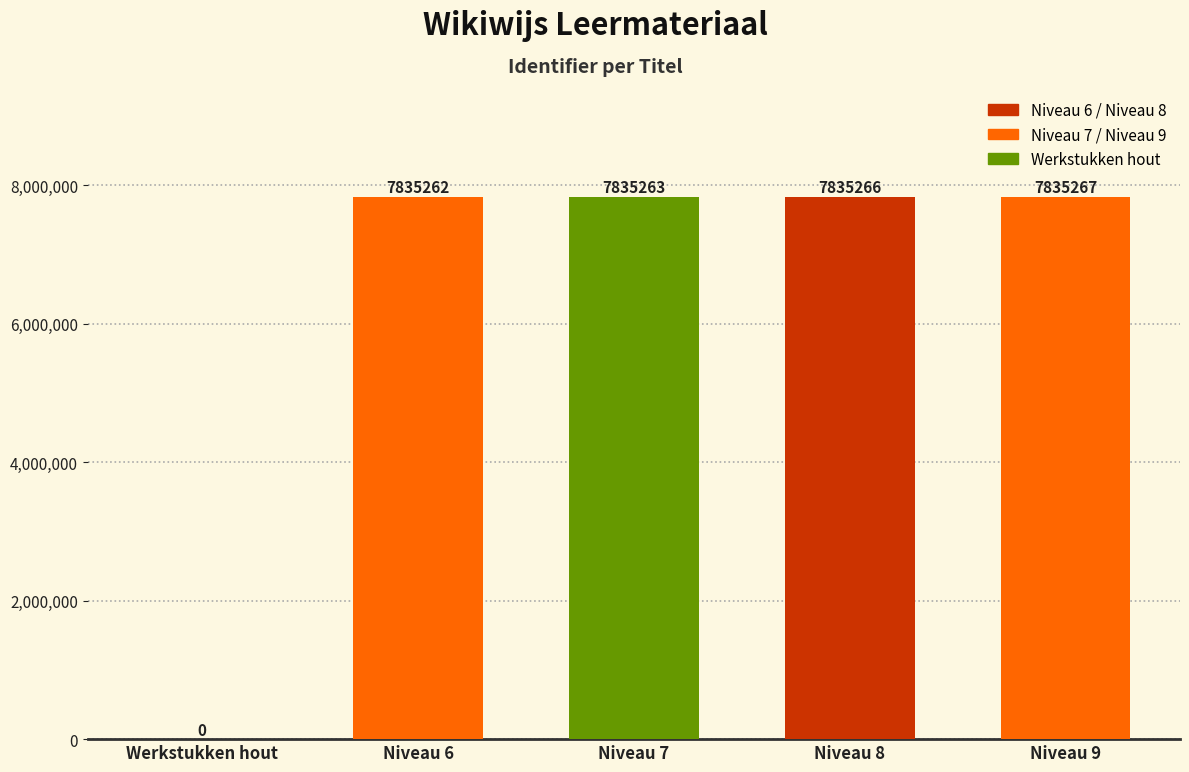

At which category does the chart reach its peak across all series?

Niveau 9